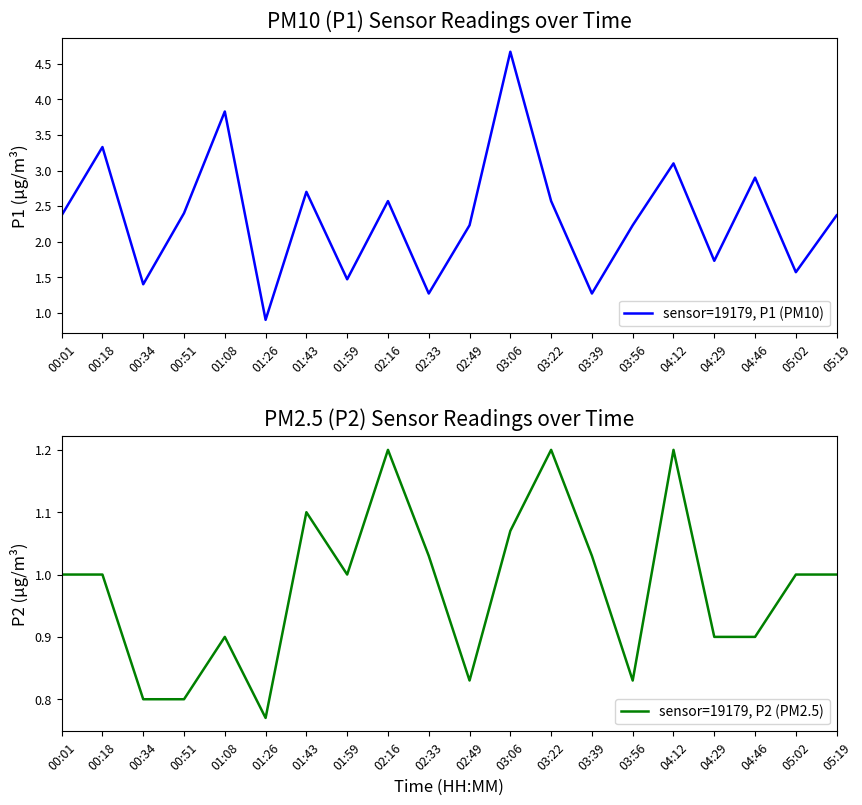

Between 01:08 and 05:02, which series saw the biggest shift?

sensor=19179, P1 (PM10)